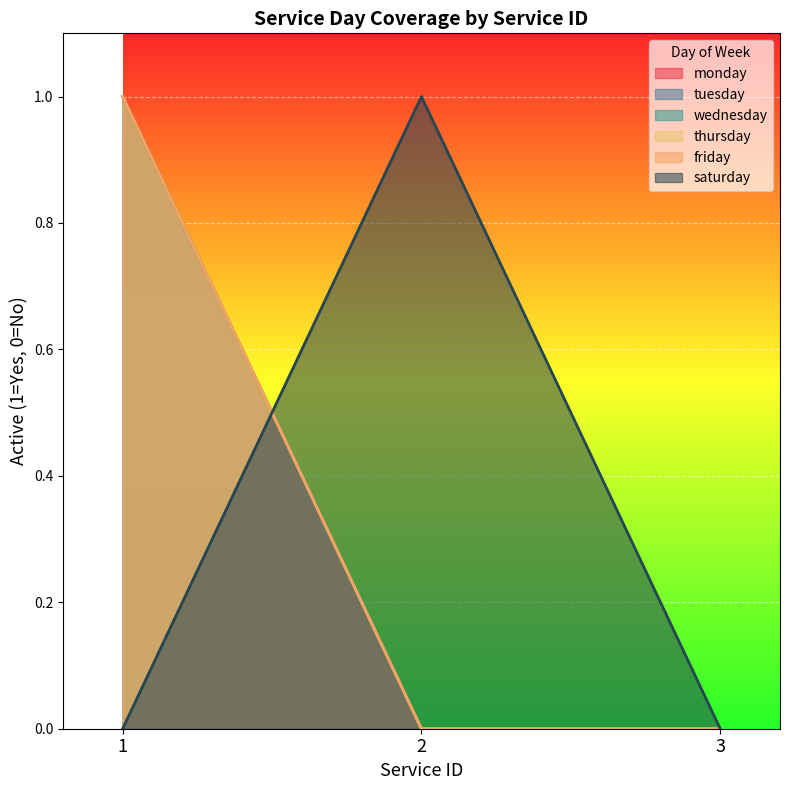

Reading right to left, transcribe all the data shown in this chart.

monday: 3=0	2=0	1=1
tuesday: 3=0	2=0	1=1
wednesday: 3=0	2=0	1=1
thursday: 3=0	2=0	1=1
friday: 3=0	2=0	1=1
saturday: 3=0	2=1	1=0